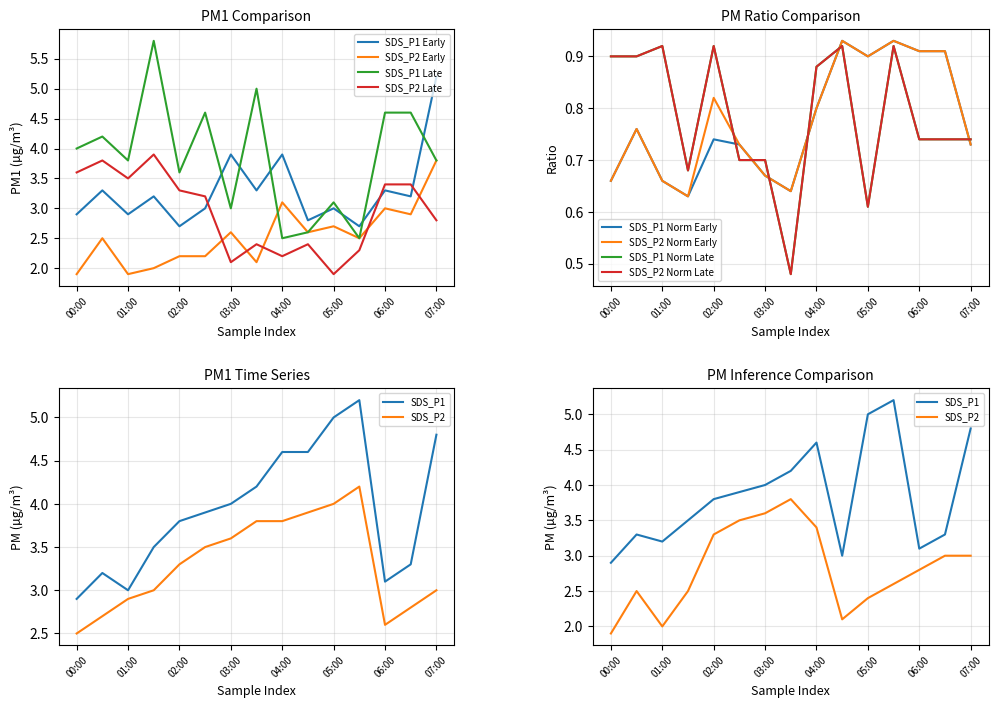

What is the minimum value for SDS_P2_b?

1.9